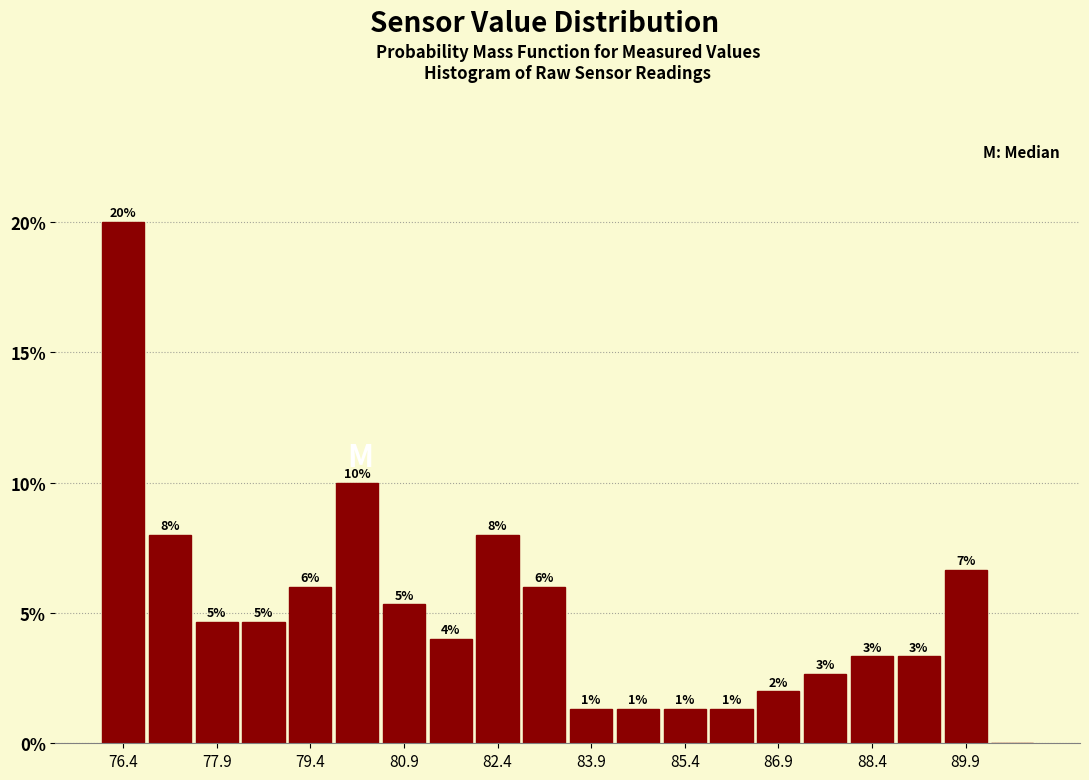

Read against the x-axis, roughly where is the centre of the tallest bar?

76.4